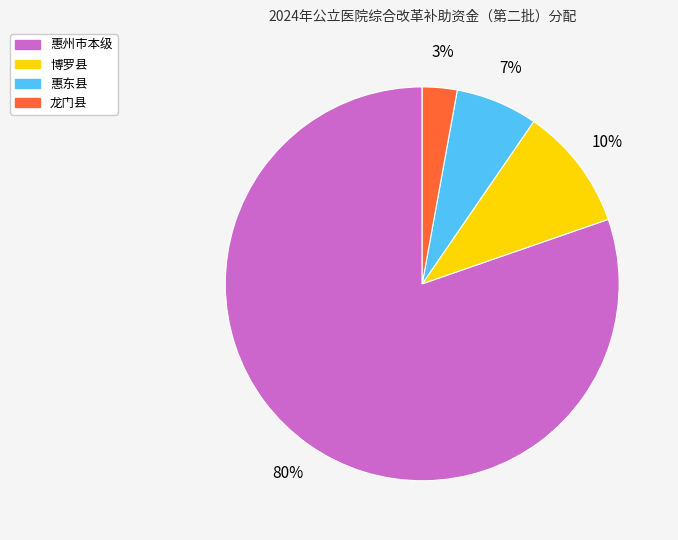

True or false: 惠州市本级 accounts for 66% of the total.

False